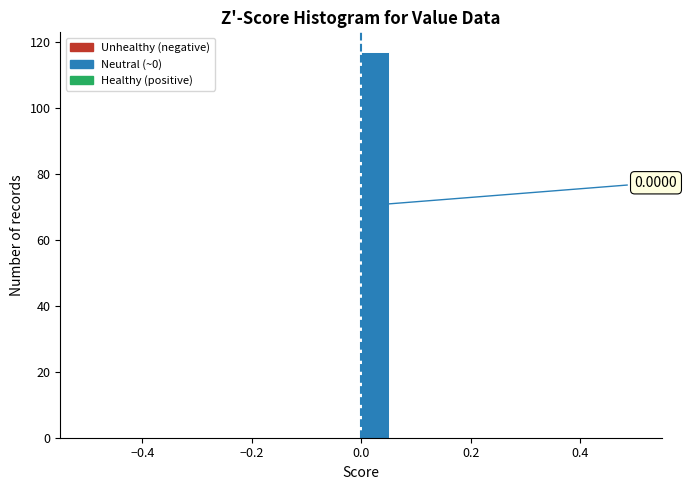

Read against the x-axis, roughly where is the centre of the tallest bar?

0.02